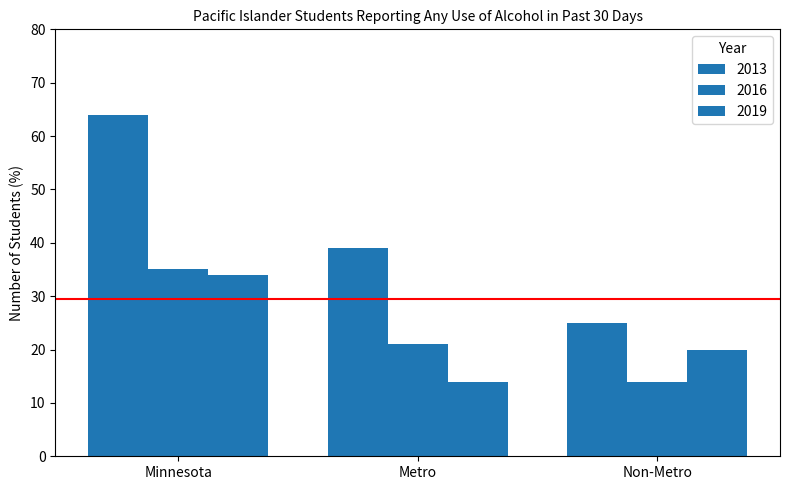

What is the difference between the maximum and minimum values in the 2019 series?

20